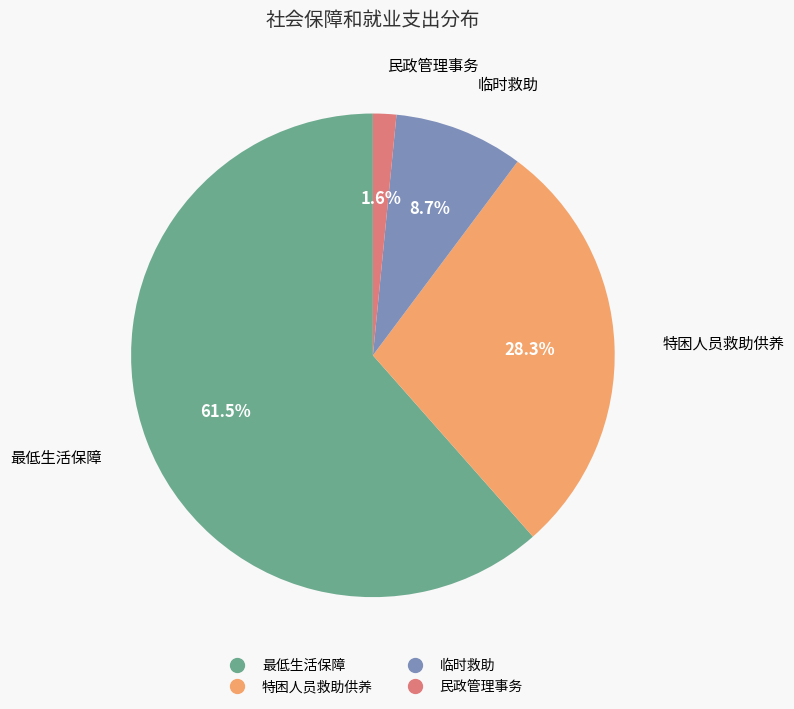

The 最低生活保障 slice represents 47% of the pie. True or false?

False